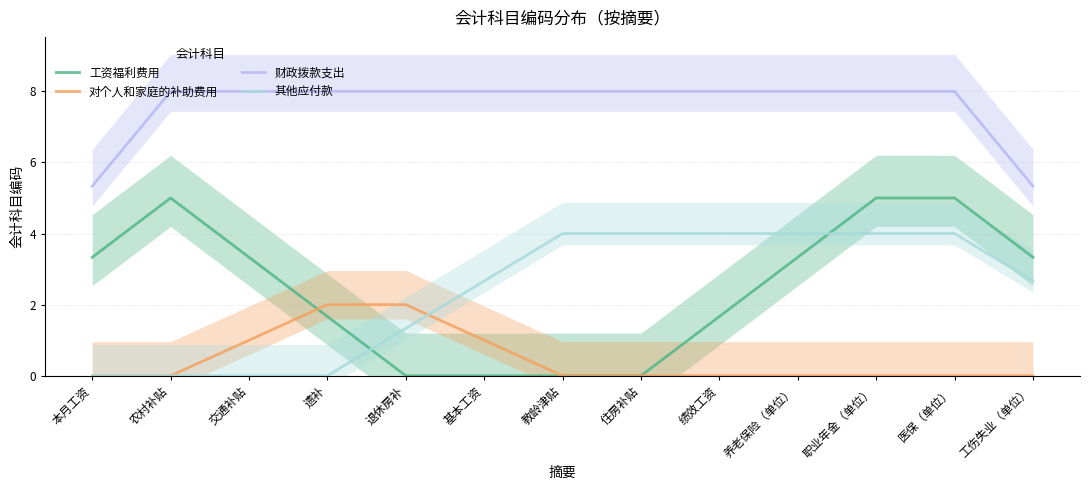

Where does the 工资福利费用 series first go above 3?

本月工资